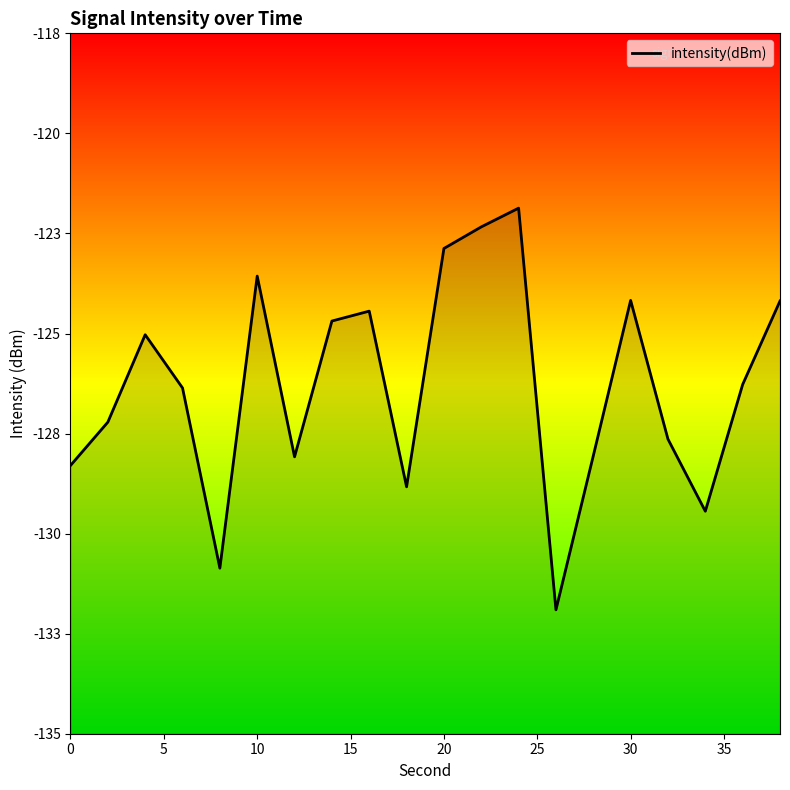

Does the chart display data point markers on the line(s)?

No